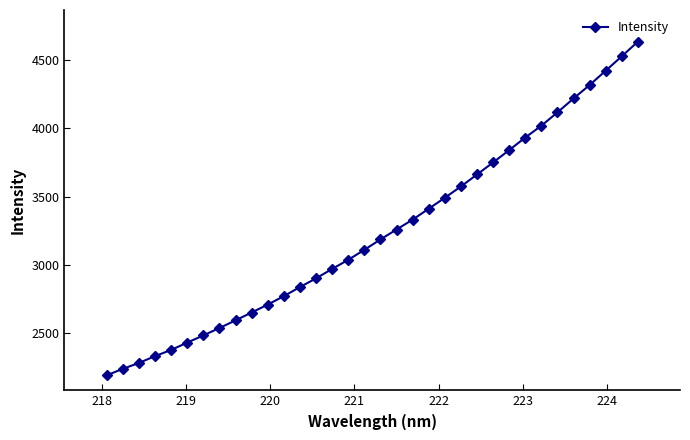

What is the difference between the maximum and minimum values?

2442.1